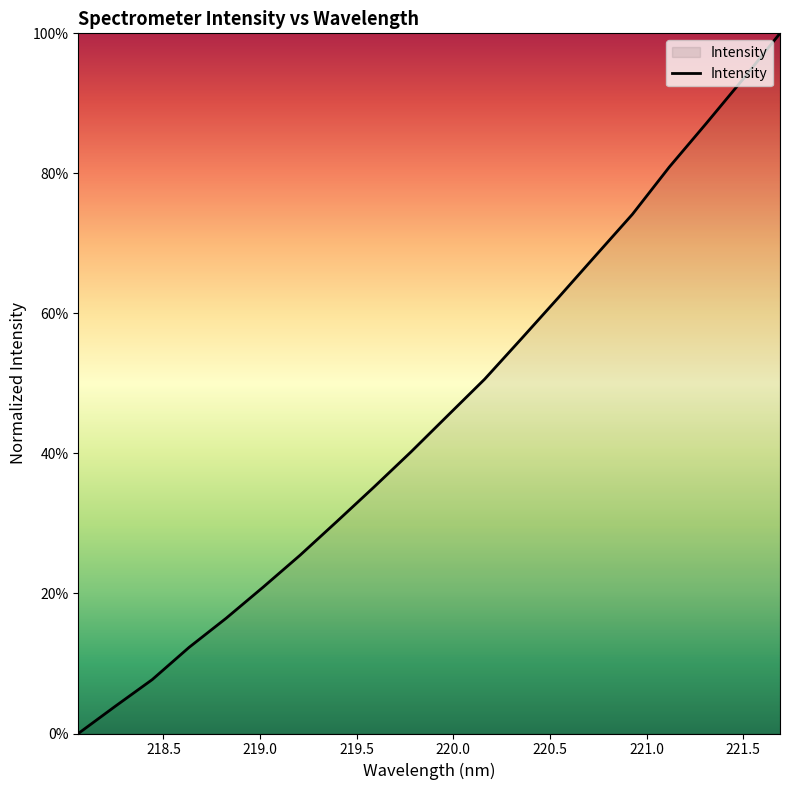

What is the maximum value shown in the chart?

100.0